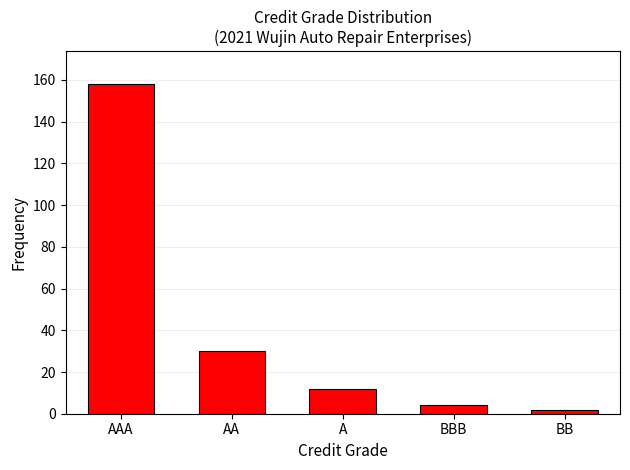

Reading right to left, transcribe all the data shown in this chart.

2	4	12	30	158